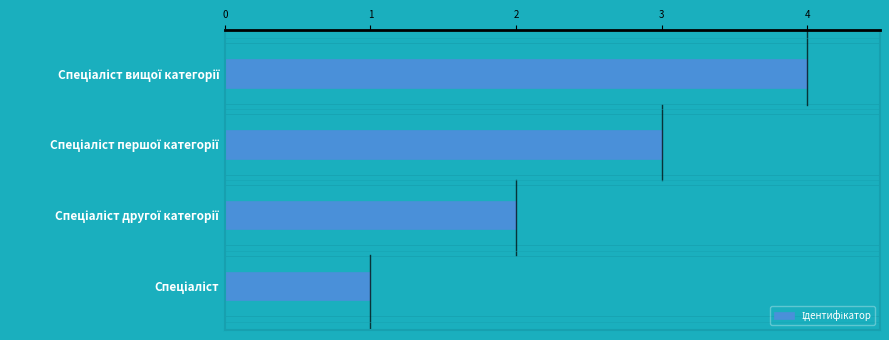

What is the difference between the maximum and second lowest values?

2